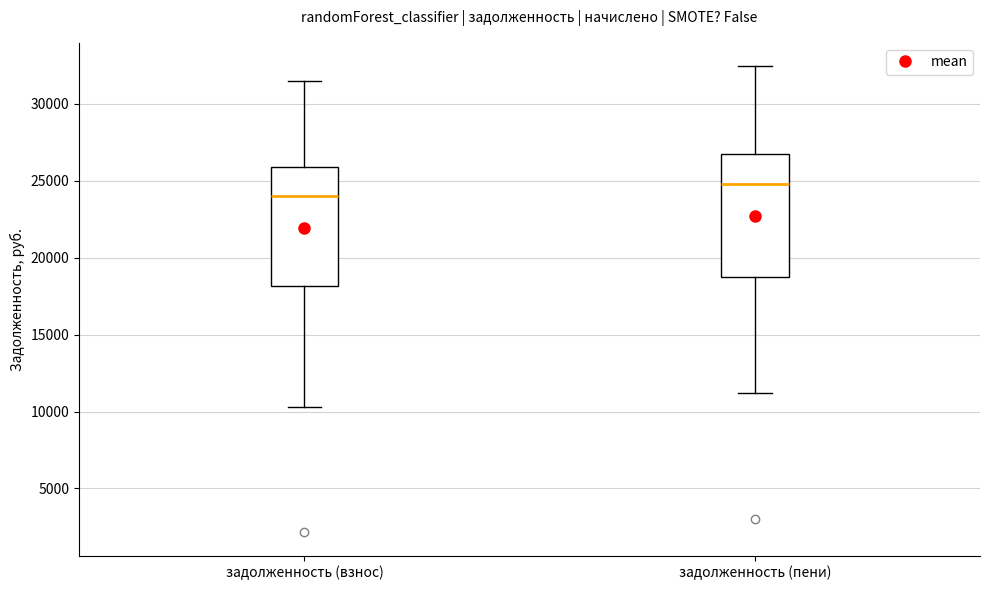

Reading left to right, read every box against the y-axis: the position of its median line, the range the box covers, and the ends of its whiskers. The values are not printed on the chart, so give them approximately, as read against the axis.

задолженность (взнос): median 24000, box 18000 to 26000, whiskers 10500 to 31500
задолженность (пени): median 25000, box 18500 to 27000, whiskers 11000 to 32500